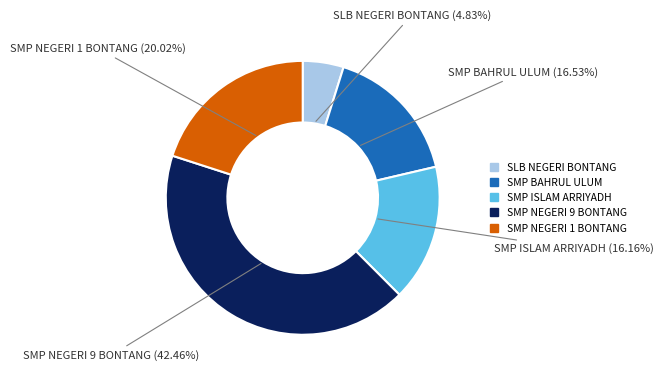

Which has a higher value, SMP NEGERI 9 BONTANG or SMP ISLAM ARRIYADH?

SMP NEGERI 9 BONTANG